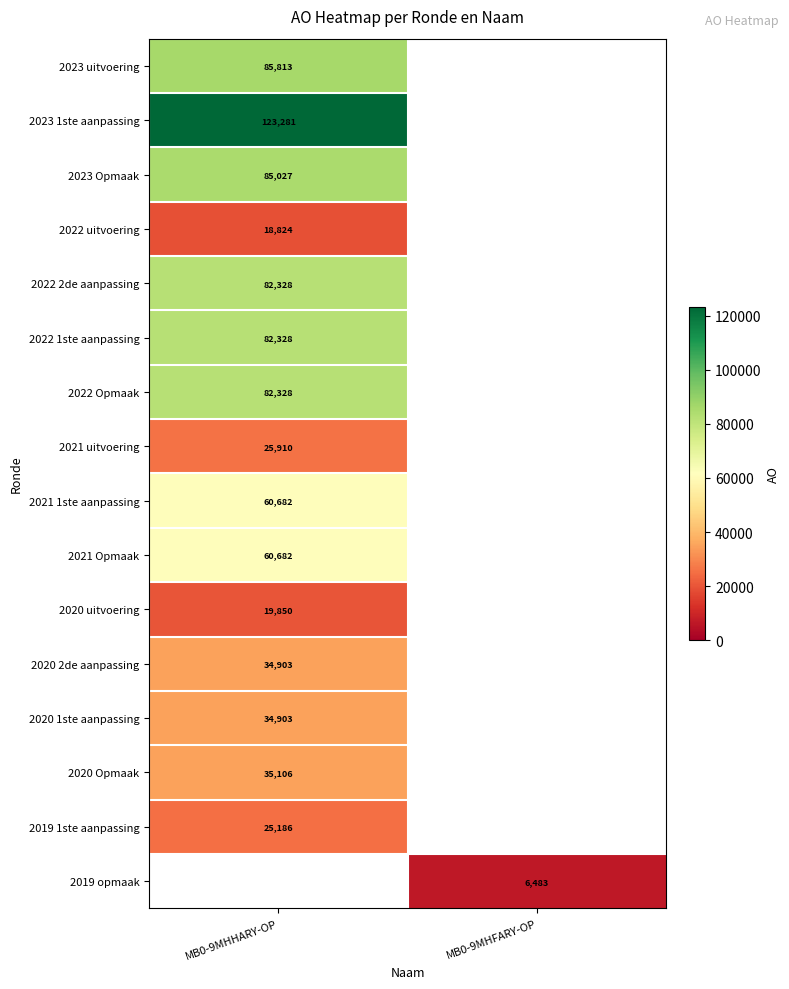

The value of 2022 2de aanpassing at MB0-9MHHARY-OP is 128767.1. True or false?

False